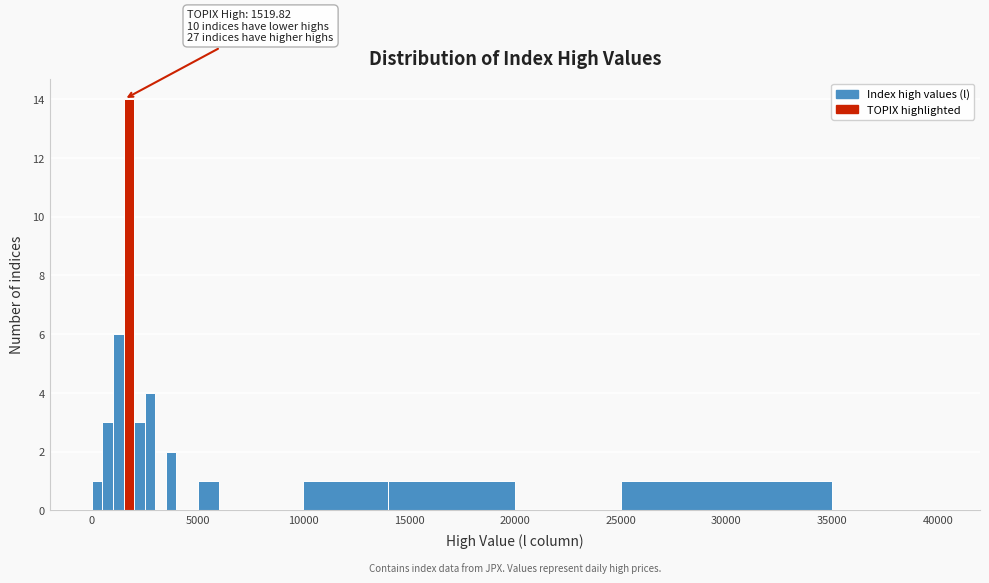

Read against the x-axis, roughly where is the centre of the tallest bar?

2000